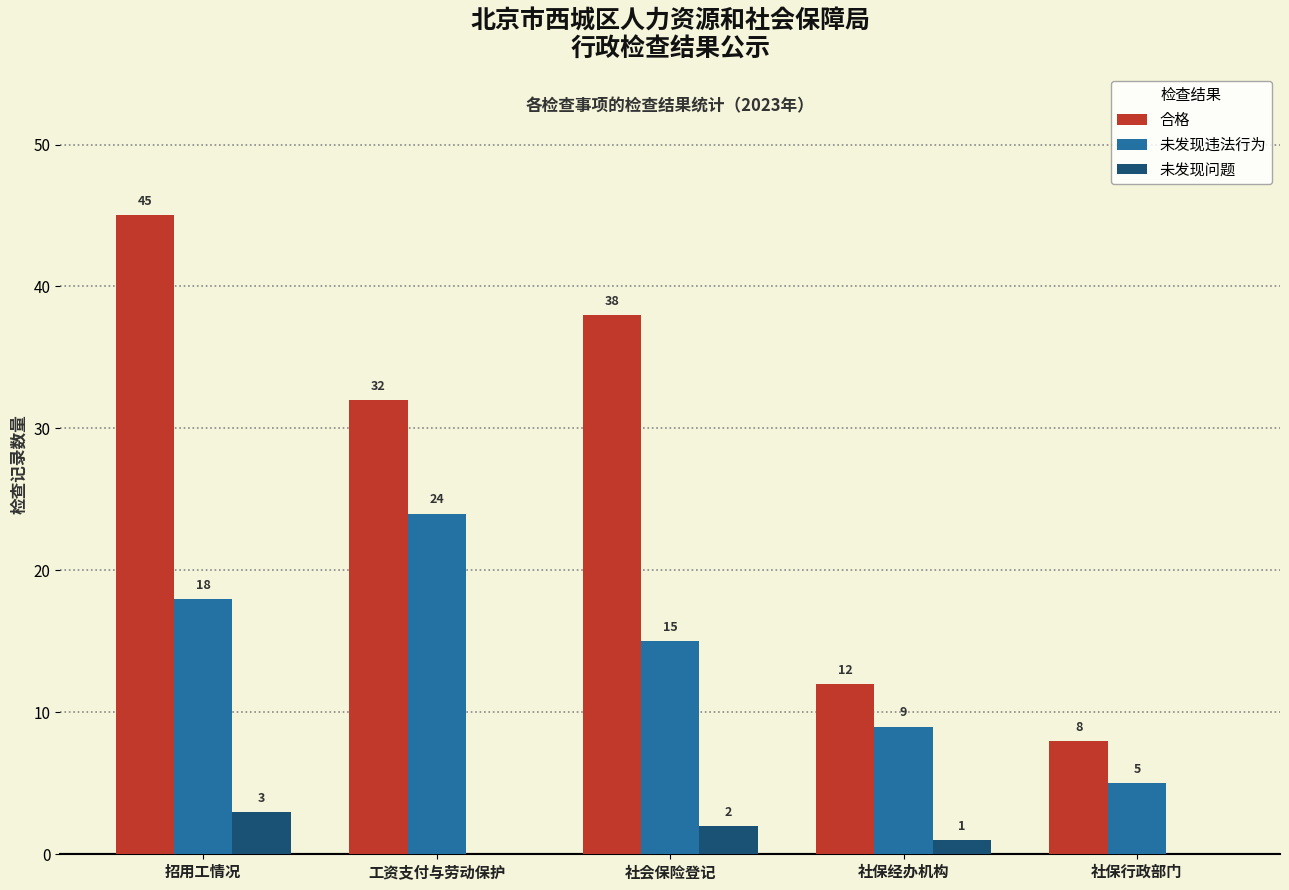

What are all the series names shown in the legend?

合格, 未发现违法行为, 未发现问题